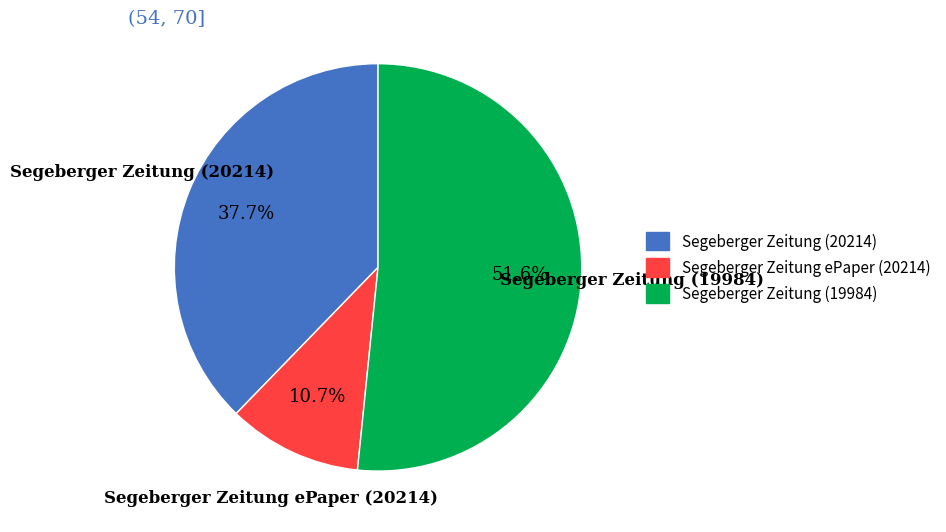

Count the number of slices in the pie.

3